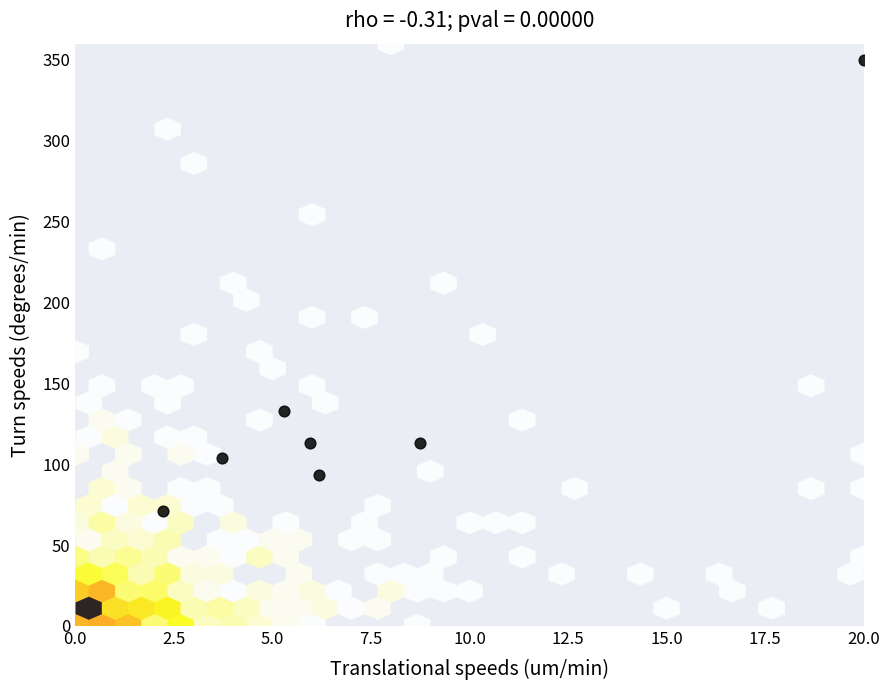

What Y value in the scatter plot is closest to 210?

132.9